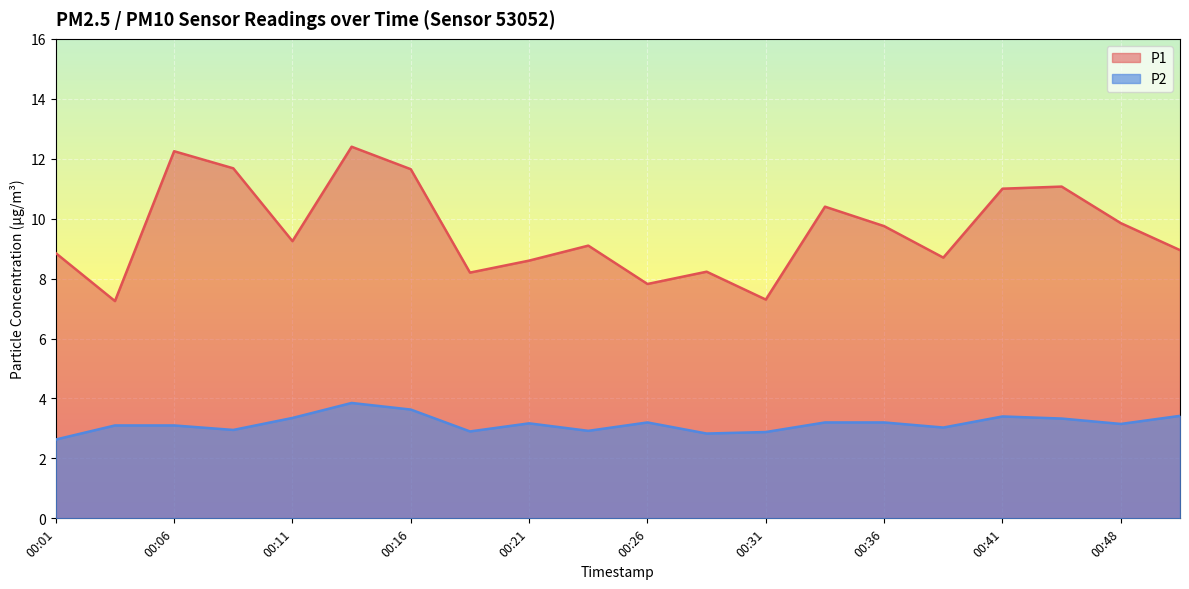

How many values in the P1 series are below 9?

9